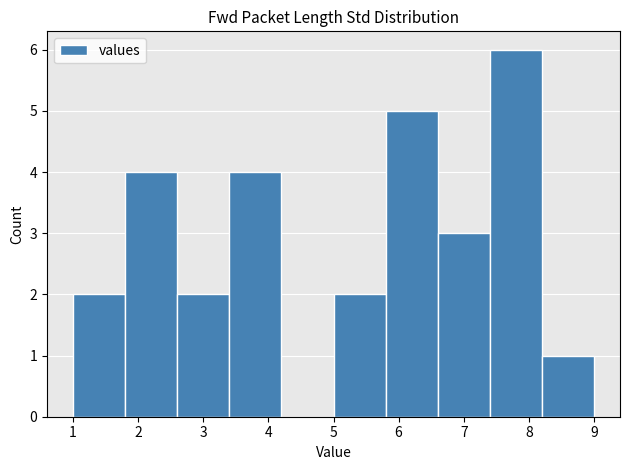

How tall is the bar that spans 1.0 to 1.8 on the x-axis? The values are not printed on the chart, so give them approximately, as read against the axis.

2